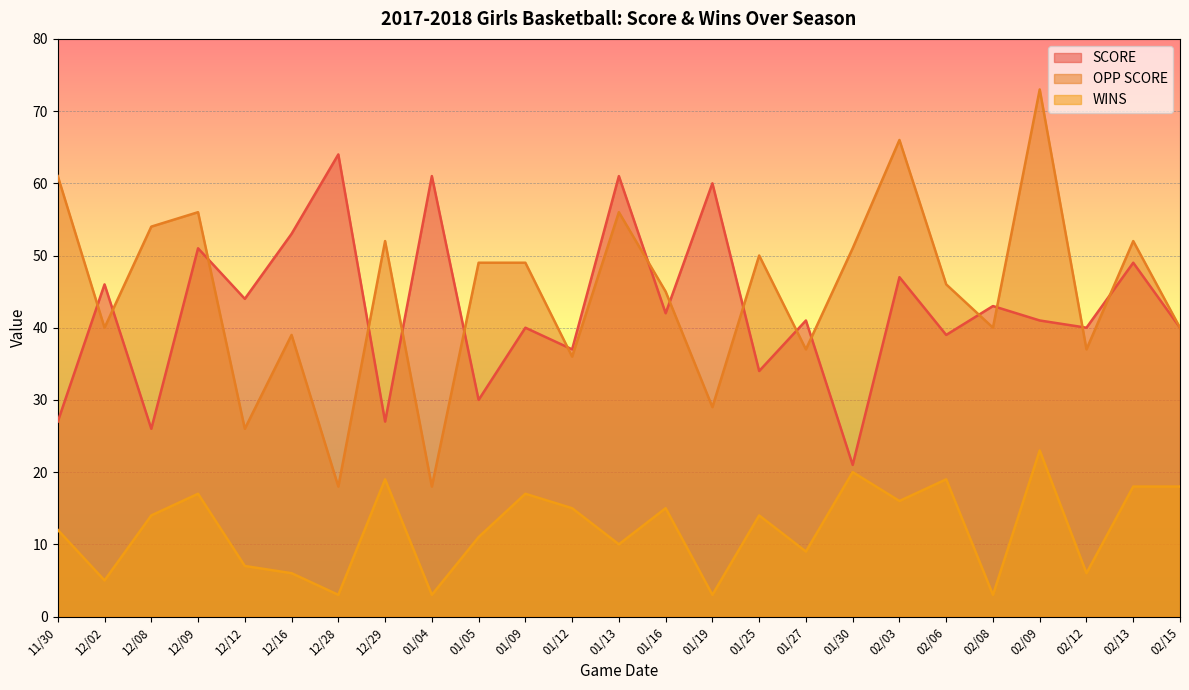

At which label does OPP SCORE reach its peak?

02/09